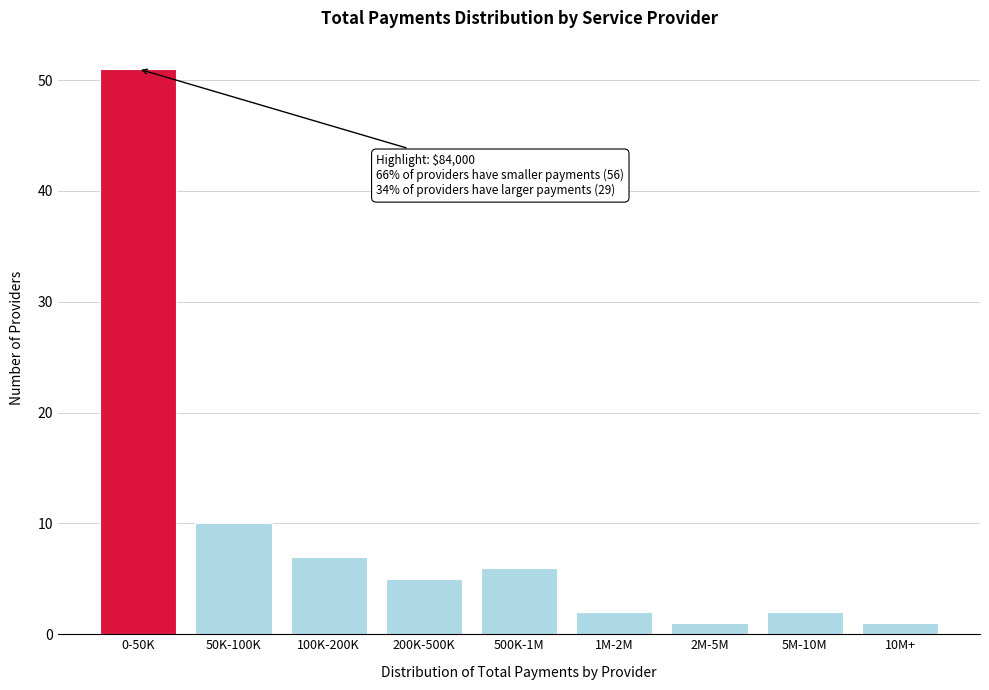

Reading right to left, list all the values displayed in this chart.

10M+=1	5M-10M=2	2M-5M=1	1M-2M=2	500K-1M=6	200K-500K=5	100K-200K=7	50K-100K=10	0-50K=51